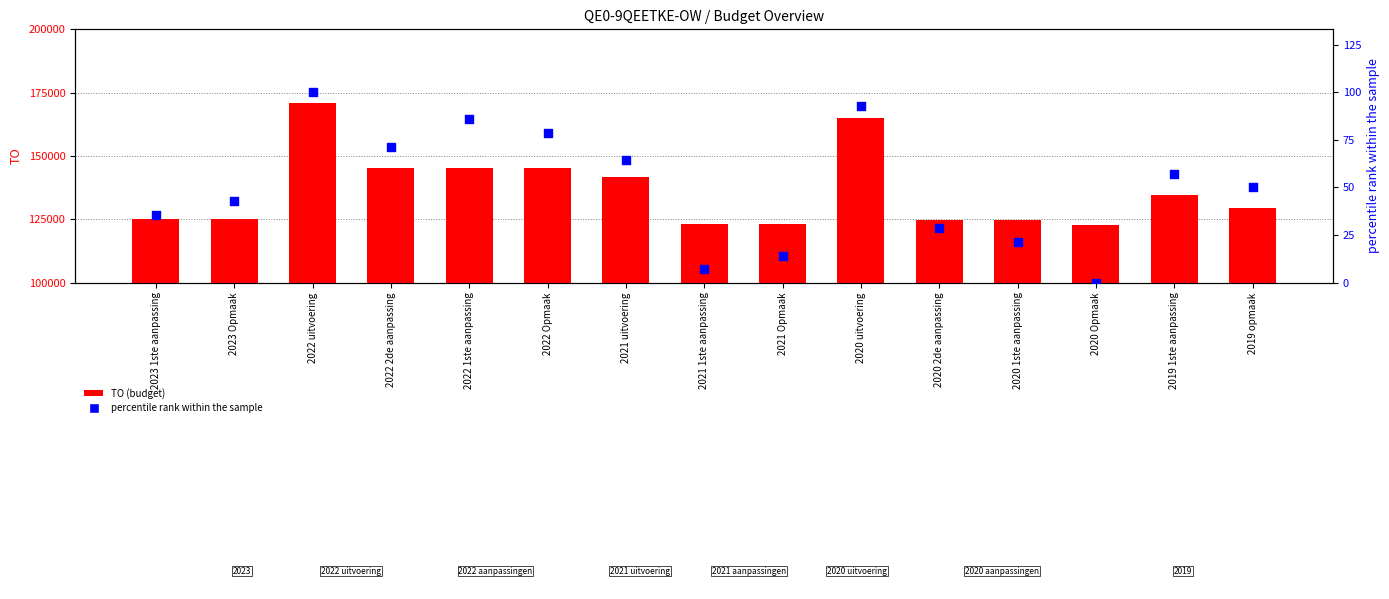

At how many categories does at least one series exceed 86174?

15